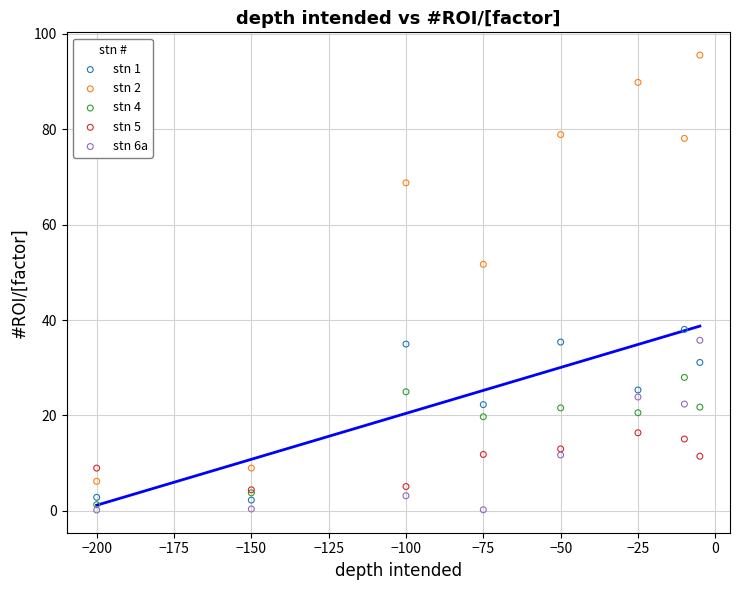

Across all series, what Y value is closest to 47?

51.7